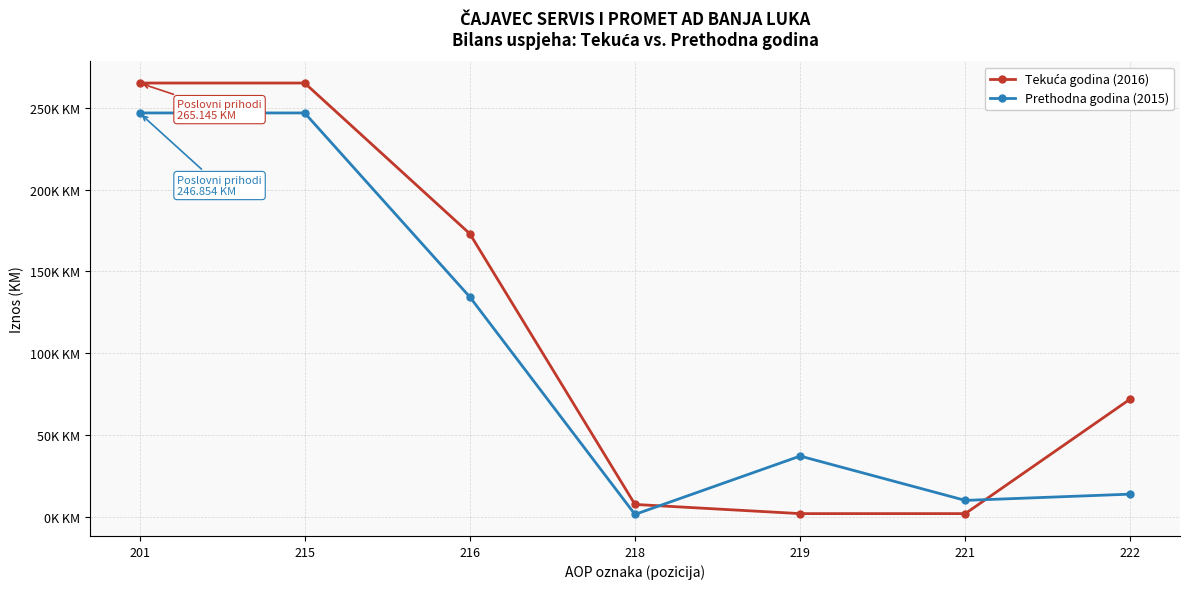

Between 201 and 218, which is larger?

201